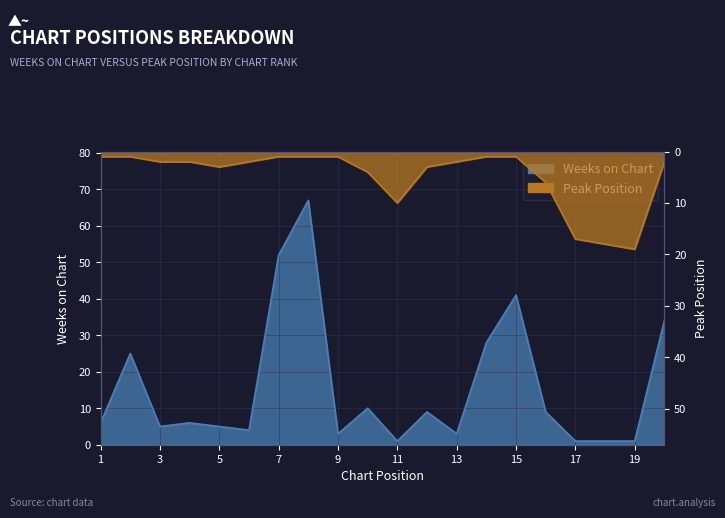

True or false: Weeks on Chart and Peak Position cross at least once.

True